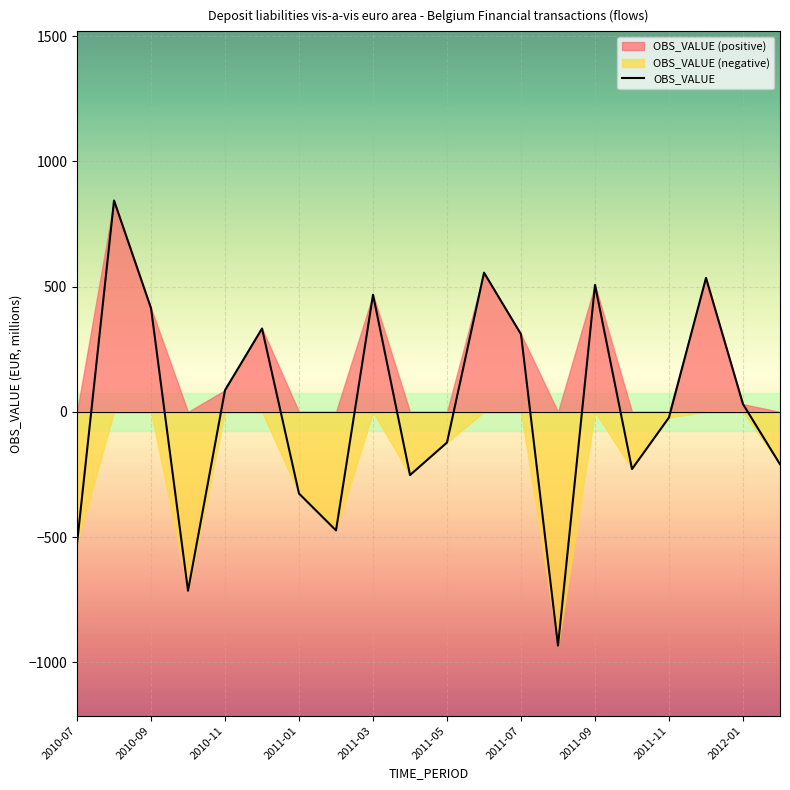

What is the maximum value for OBS_VALUE?

844